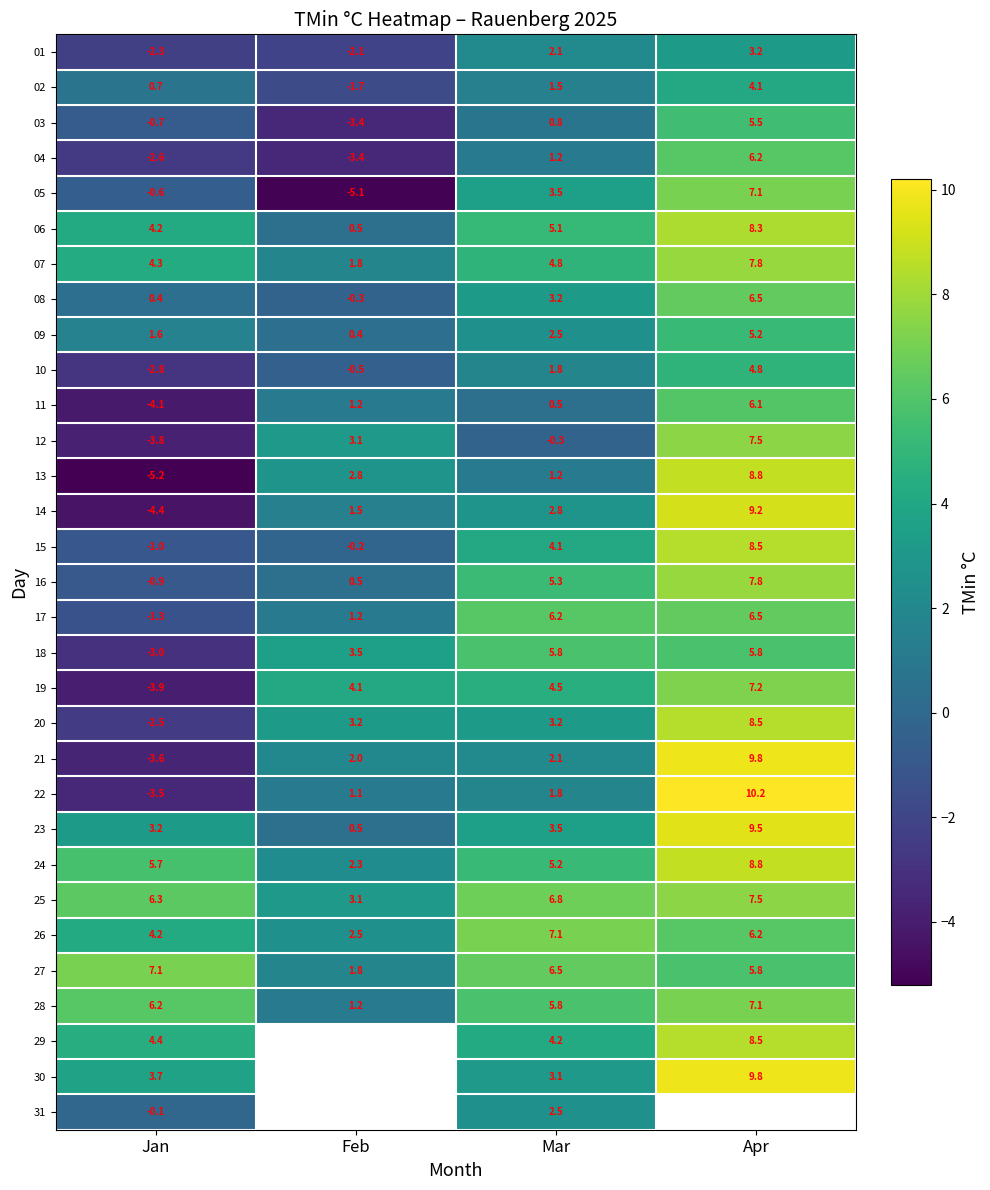

Rank the categories by 16 value from lowest to highest.

Jan, Feb, Mar, Apr